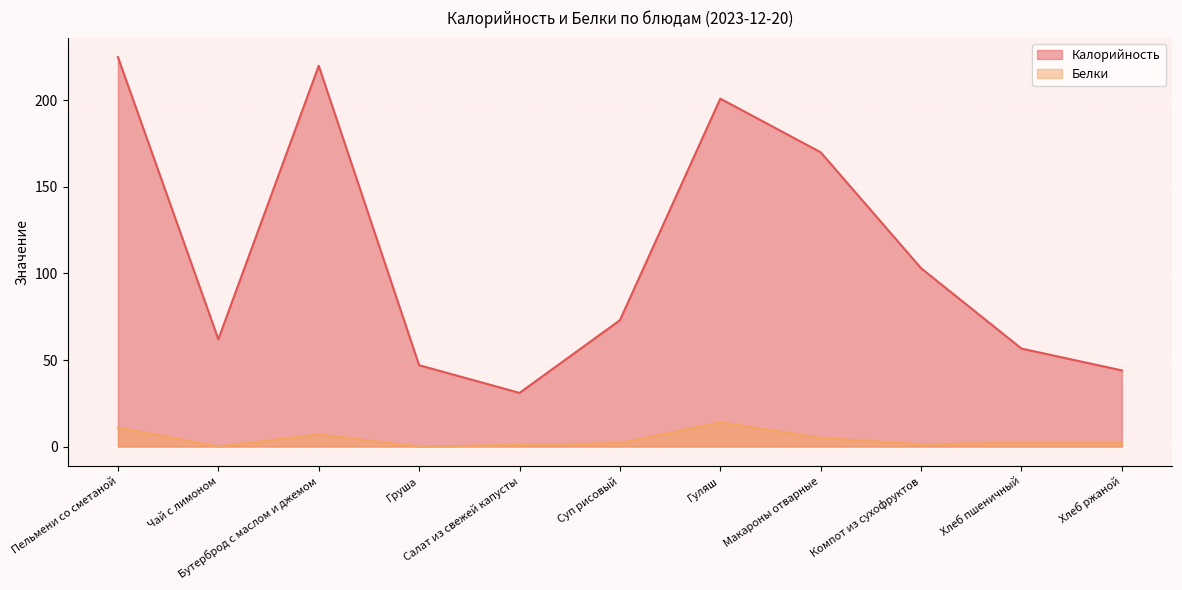

What is the difference between the Белки values at Чай с лимоном and Гуляш?

14.0